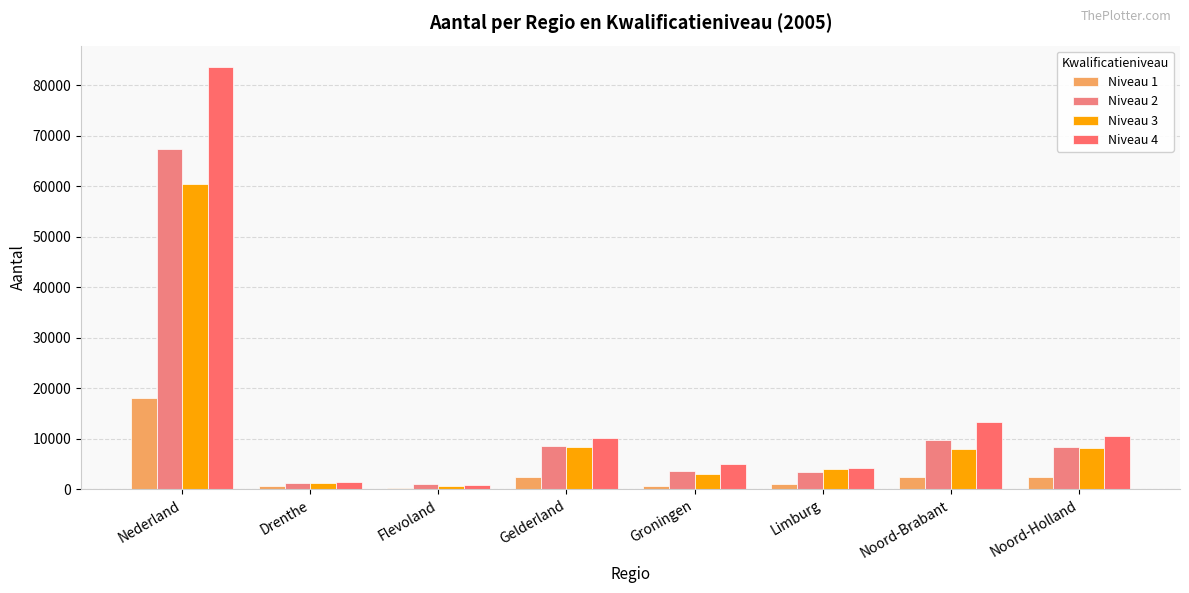

Reading left to right, what are all the values shown in this chart?

Niveau 1: 18157	750	343	2533	729	1048	2475	2385
Niveau 2: 67471	1263	993	8618	3660	3443	9801	8365
Niveau 3: 60453	1193	600	8321	3091	3993	7944	8245
Niveau 4: 83713	1362	913	10073	5087	4254	13296	10569